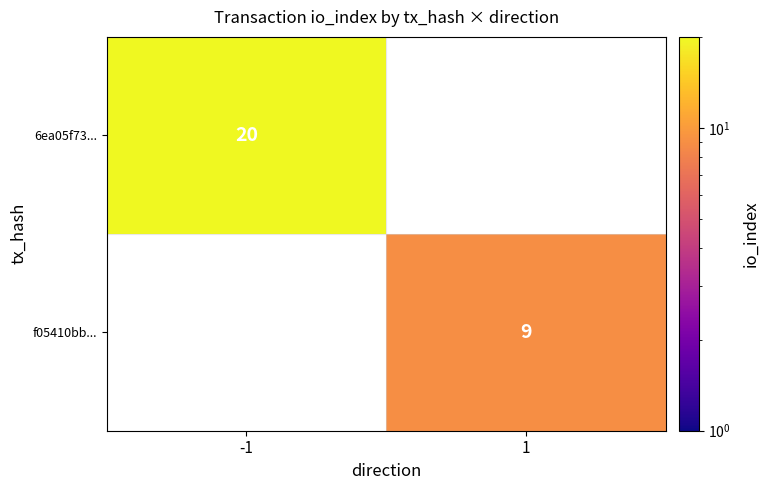

The value of f05410bb... at 1 is 5. True or false?

False